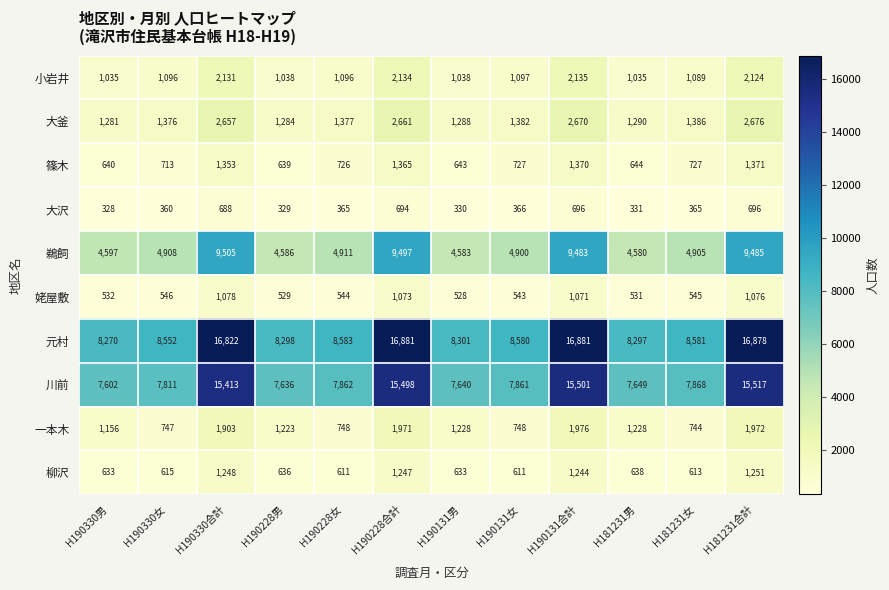

How many series are shown in this chart?

10